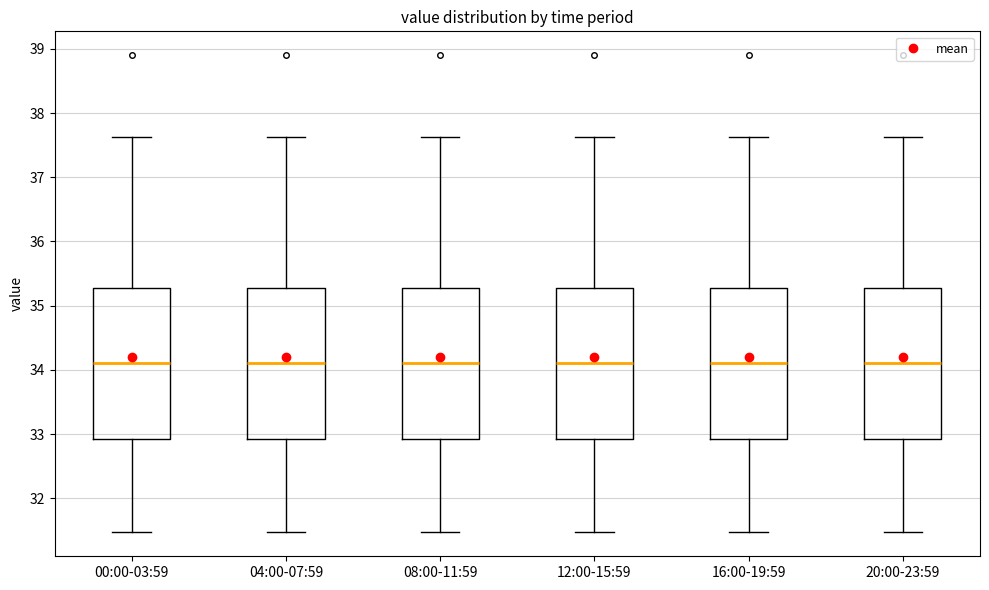

Reading left to right, read every box against the y-axis: the position of its median line, the range the box covers, and the ends of its whiskers. The values are not printed on the chart, so give them approximately, as read against the axis.

00:00-03:59: median 34.1, box 32.9 to 35.3, whiskers 31.5 to 37.6
04:00-07:59: median 34.1, box 32.9 to 35.3, whiskers 31.5 to 37.6
08:00-11:59: median 34.1, box 32.9 to 35.3, whiskers 31.5 to 37.6
12:00-15:59: median 34.1, box 32.9 to 35.3, whiskers 31.5 to 37.6
16:00-19:59: median 34.1, box 32.9 to 35.3, whiskers 31.5 to 37.6
20:00-23:59: median 34.1, box 32.9 to 35.3, whiskers 31.5 to 37.6